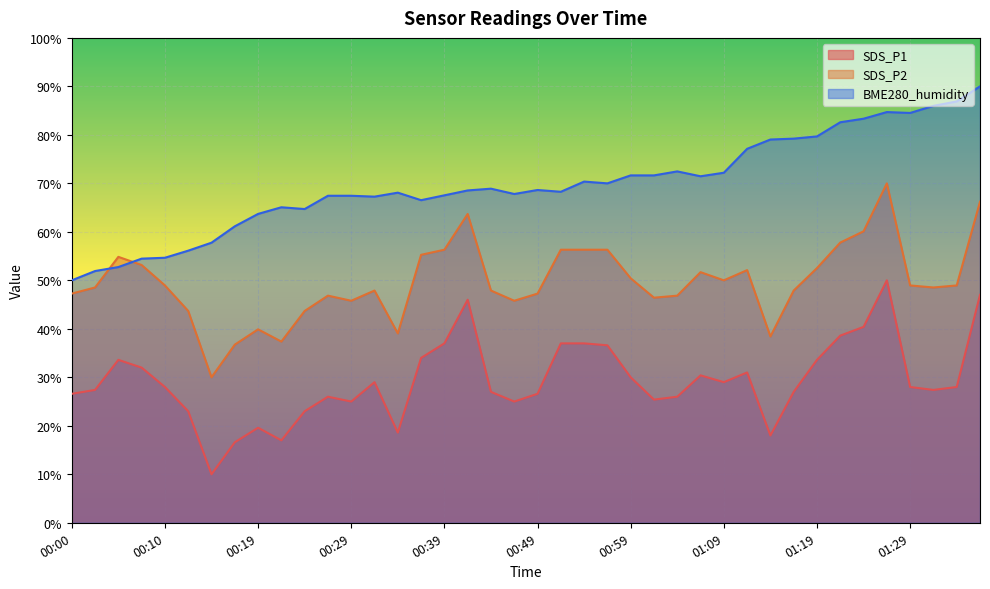

Reading right to left, extract all data points from this chart.

SDS_P1: 01:37=47.0	01:34=28.0	01:32=27.4	01:29=28.0	01:27=50.0	01:24=40.4	01:23=38.6	01:19=33.6	01:16=27.0	01:14=18.0	01:11=31.0	01:09=29.0	01:07=30.4	01:04=26.0	01:02=25.4	00:59=30.0	00:57=36.6	00:54=37.0	00:52=37.0	00:49=26.6	00:46=25.0	00:44=27.0	00:42=46.0	00:39=37.0	00:37=34.0	00:34=18.6	00:32=29.0	00:29=25.0	00:27=26.0	00:24=23.0	00:22=17.0	00:19=19.6	00:17=16.6	00:15=10.0	00:12=23.0	00:10=28.0	00:07=32.0	00:05=33.6	00:02=27.4	00:00=26.6
SDS_P2: 01:37=66.2	01:34=48.9	01:32=48.5	01:29=48.9	01:27=70.0	01:24=60.1	01:23=57.8	01:19=52.5	01:16=47.9	01:14=38.4	01:11=52.1	01:09=50.0	01:07=51.7	01:04=46.8	01:02=46.4	00:59=50.4	00:57=56.3	00:54=56.3	00:52=56.3	00:49=47.3	00:46=45.8	00:44=47.9	00:42=63.7	00:39=56.3	00:37=55.3	00:34=39.1	00:32=47.9	00:29=45.8	00:27=46.8	00:24=43.7	00:22=37.4	00:19=39.9	00:17=36.7	00:15=30.0	00:12=43.7	00:10=48.9	00:07=53.2	00:05=54.8	00:02=48.5	00:00=47.3
BME280_humidity: 01:37=90.0	01:34=86.9	01:32=86.0	01:29=84.5	01:27=84.7	01:24=83.3	01:23=82.6	01:19=79.7	01:16=79.2	01:14=79.0	01:11=77.1	01:09=72.2	01:07=71.5	01:04=72.5	01:02=71.6	00:59=71.6	00:57=70.0	00:54=70.4	00:52=68.3	00:49=68.6	00:46=67.8	00:44=68.9	00:42=68.5	00:39=67.5	00:37=66.5	00:34=68.1	00:32=67.3	00:29=67.4	00:27=67.4	00:24=64.7	00:22=65.1	00:19=63.7	00:17=61.1	00:15=57.8	00:12=56.1	00:10=54.7	00:07=54.5	00:05=52.7	00:02=51.9	00:00=50.0